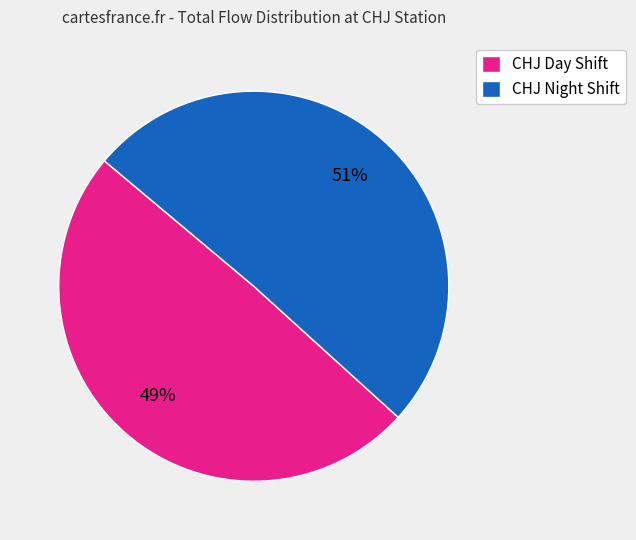

What percentage is the CHJ Day Shift slice, to the nearest percent?

49%